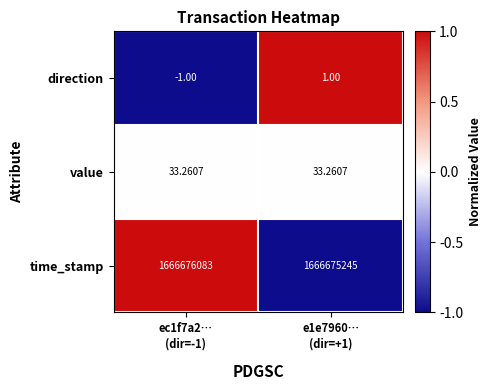

Rank the series at ec1f7a2…
(dir=-1) from lowest to highest value.

direction, value, time_stamp